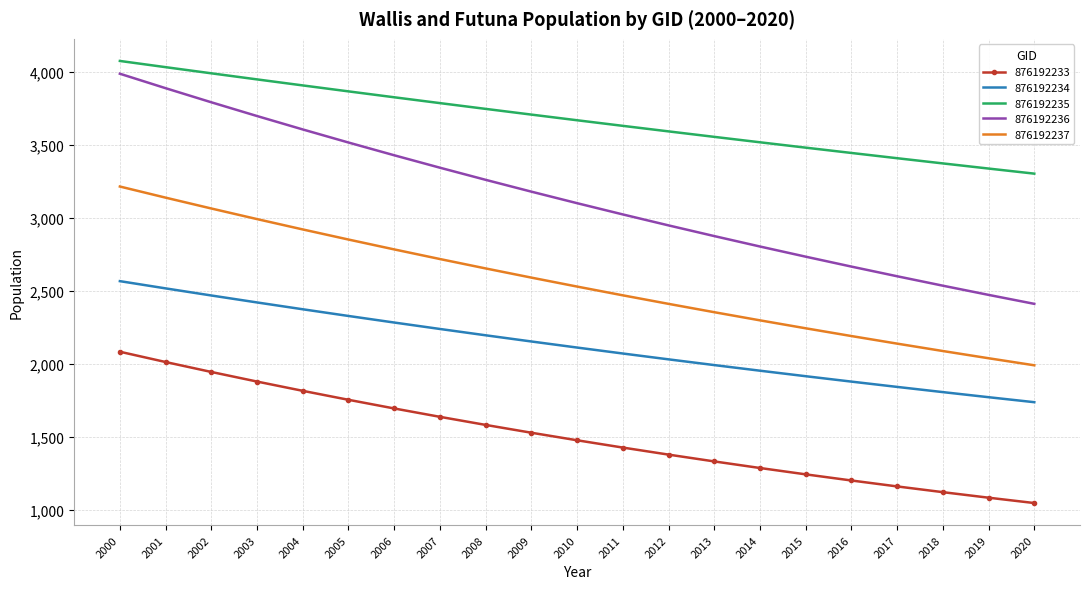

True or false: 876192236 has a value of 3854.0 at 2012.

False